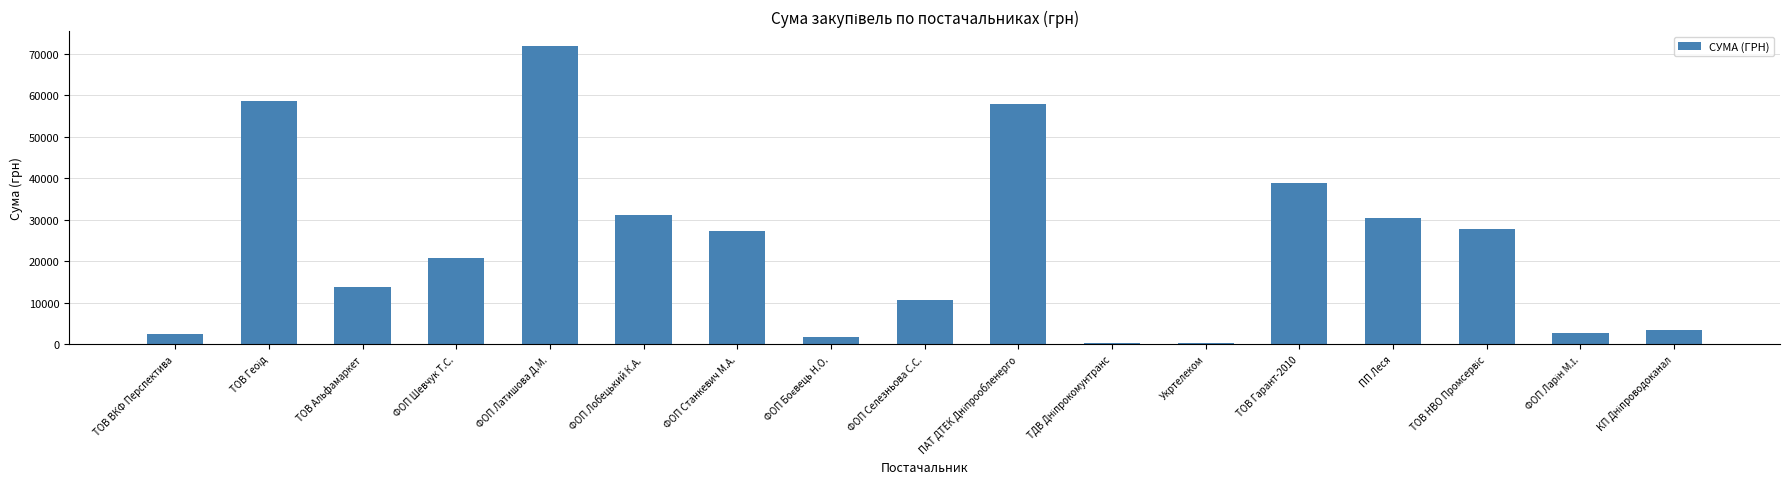

Is it true that the value at ФОП Лобецький К.А. is 9119.2?

False